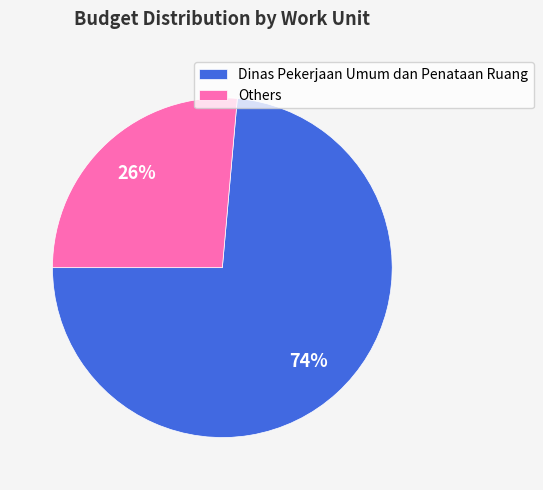

Does any single category account for the majority?

Yes